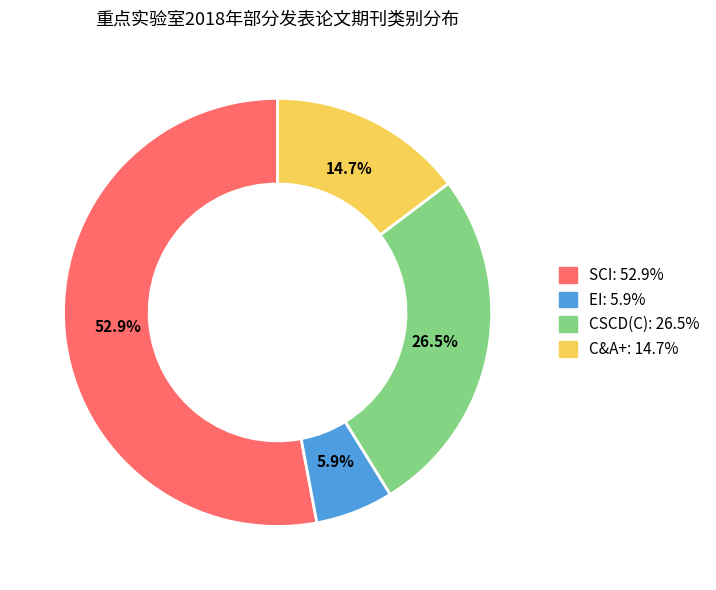

Is it true that EI is 6% of the pie?

True